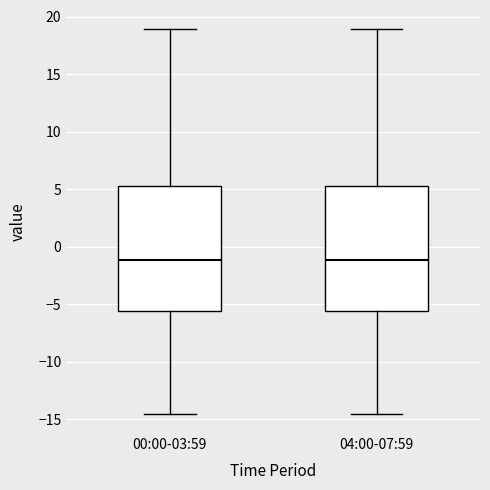

Reading left to right, read every box against the y-axis: the position of its median line, the range the box covers, and the ends of its whiskers. The values are not printed on the chart, so give them approximately, as read against the axis.

00:00-03:59: median -1.0, box -5.5 to 5.5, whiskers -14.5 to 19.0
04:00-07:59: median -1.0, box -5.5 to 5.5, whiskers -14.5 to 19.0